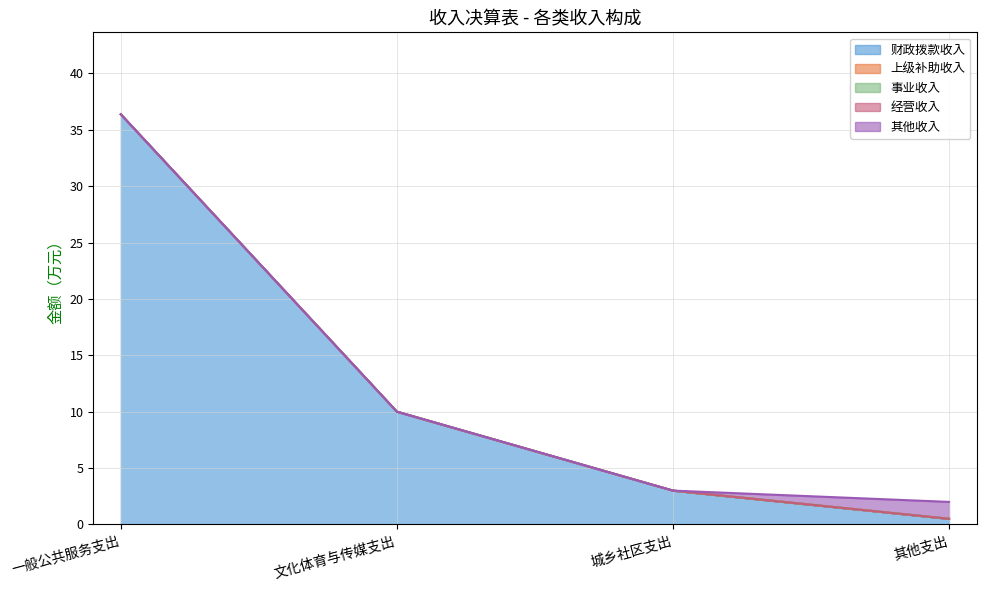

What is the spread (max minus min) of values at 一般公共服务支出?

36.4